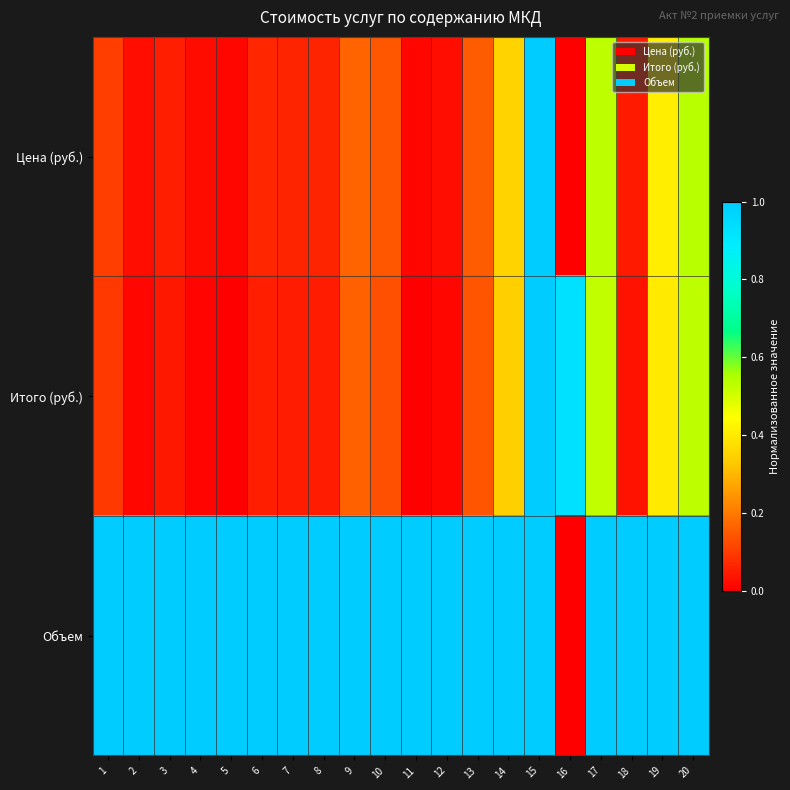

Reading left to right, what are all the values shown in this chart?

Цена (руб.): 1=0.1	2=0.0	3=0.1	4=0.0	5=0.0	6=0.1	7=0.1	8=0.1	9=0.2	10=0.1	11=0.0	12=0.0	13=0.1	14=0.3	15=1.0	16=0.0	17=0.5	18=0.0	19=0.4	20=0.5
Итого (руб.): 1=0.1	2=0.0	3=0.0	4=0.0	5=0.0	6=0.1	7=0.0	8=0.1	9=0.2	10=0.1	11=0.0	12=0.0	13=0.1	14=0.3	15=1.0	16=0.9	17=0.5	18=0.0	19=0.4	20=0.5
Объем: 1=1.0	2=1.0	3=1.0	4=1.0	5=1.0	6=1.0	7=1.0	8=1.0	9=1.0	10=1.0	11=1.0	12=1.0	13=1.0	14=1.0	15=1.0	16=0.0	17=1.0	18=1.0	19=1.0	20=1.0